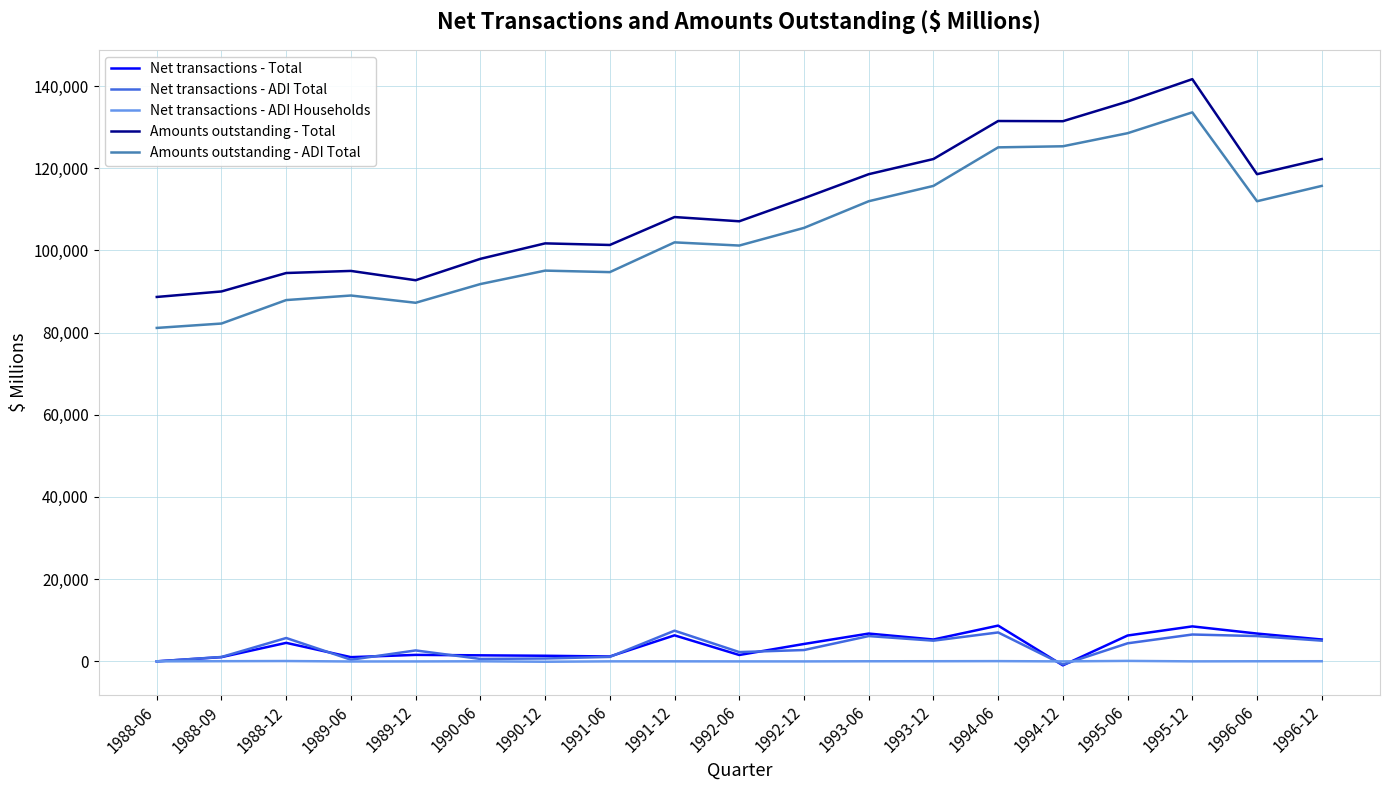

What is the sum of all Amounts outstanding - ADI Total values?

1985533